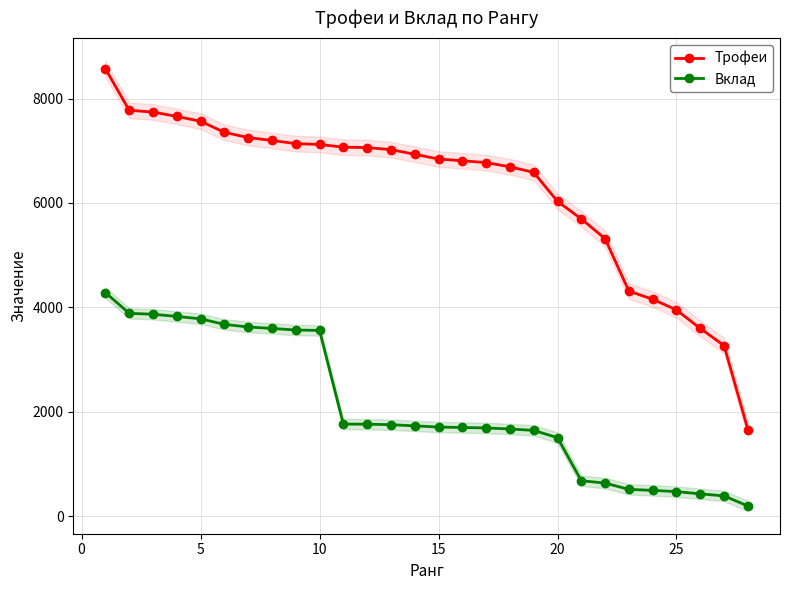

True or false: Вклад and Трофеи cross at least once.

False